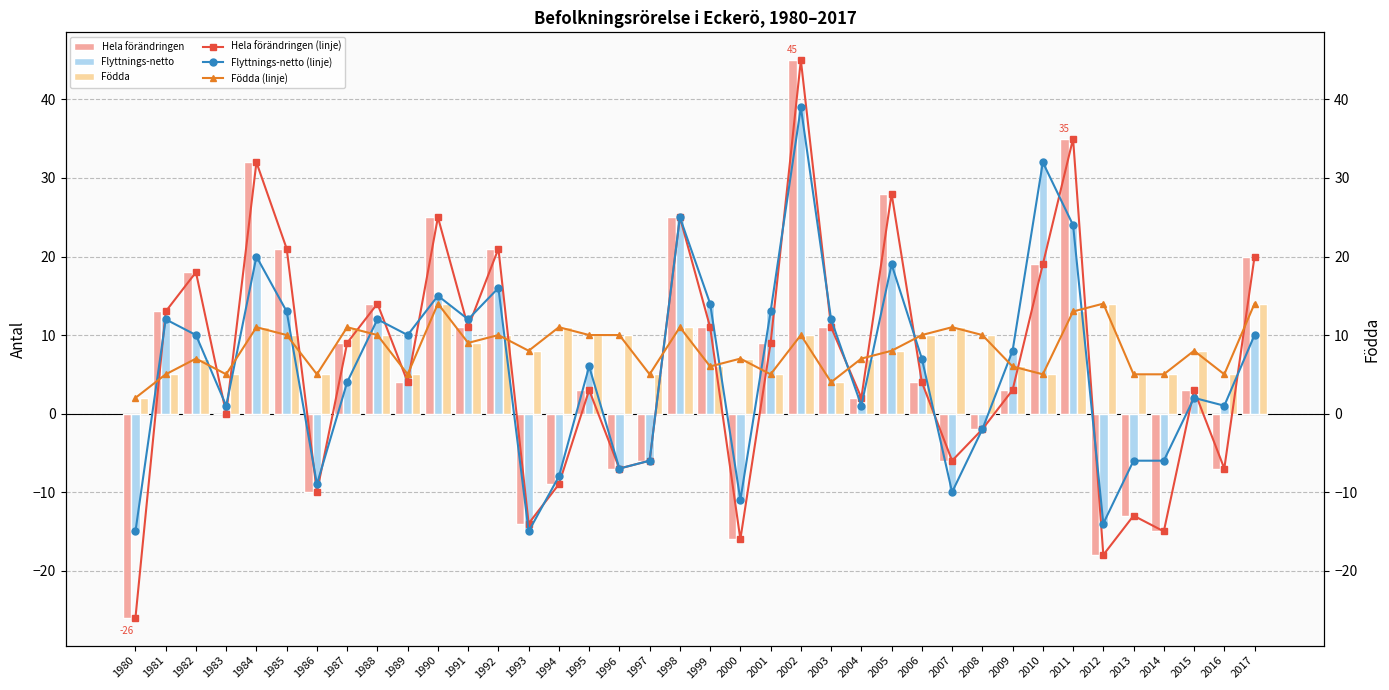

What are all the series names shown in the legend?

Hela förändringen, Flyttnings-netto, Födda, Hela förändringen (linje), Flyttnings-netto (linje), Födda (linje)